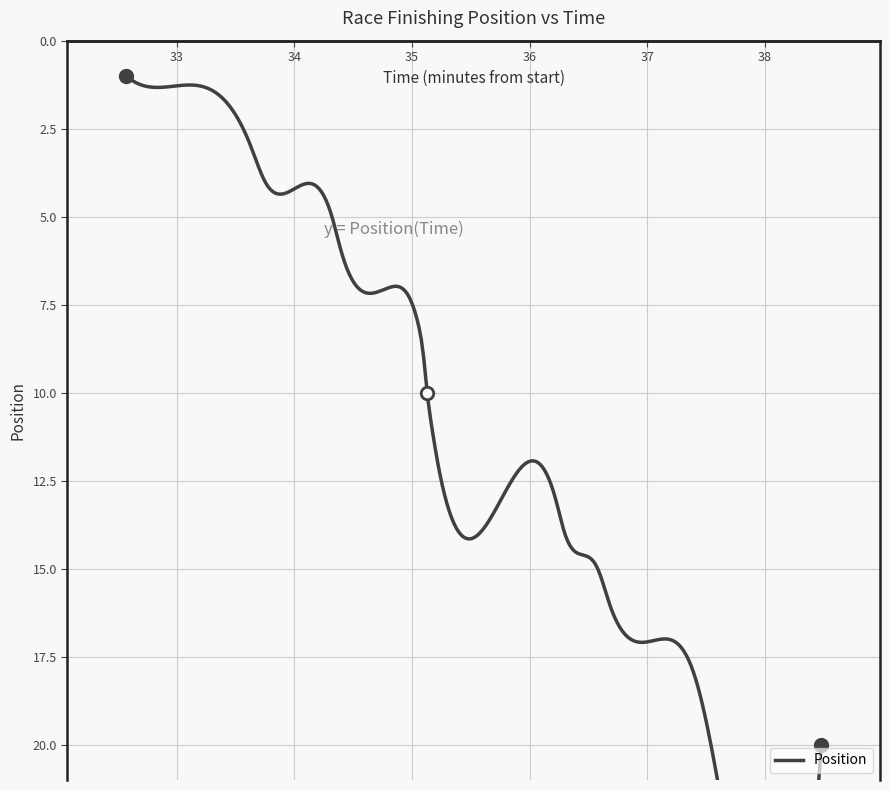

Is it true that the value at 00:35:06 is 9?

True